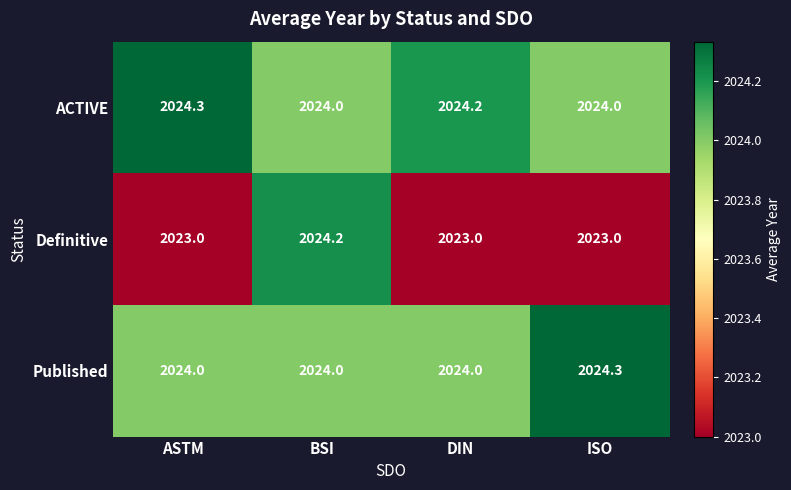

Between BSI and DIN, which series saw the biggest shift?

Definitive